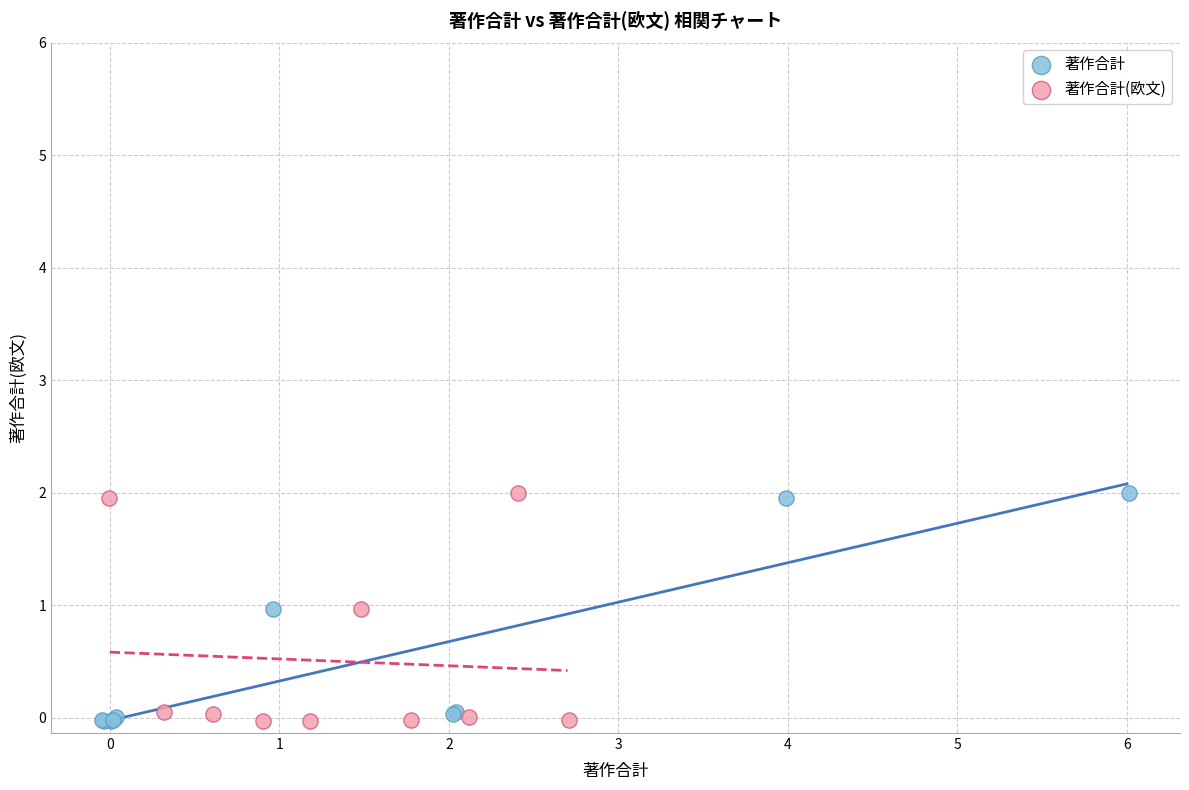

What are all the series names shown in the legend?

著作合計, 著作合計(欧文)